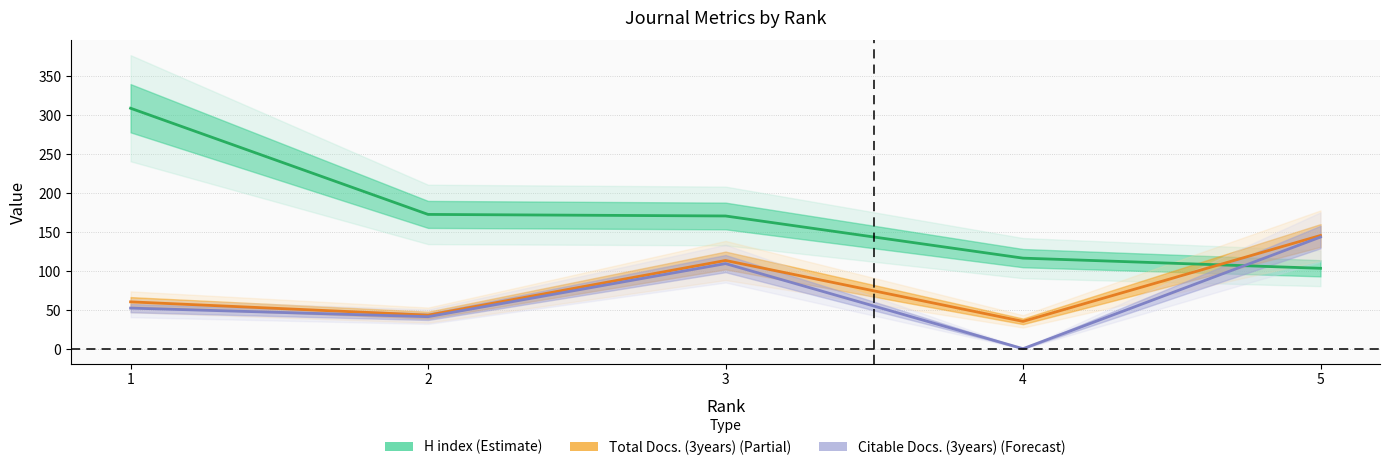

Reading left to right, list all the values displayed in this chart.

H index: 1=309	2=173	3=171	4=117	5=104
Total Docs. (3years): 1=61	2=44	3=114	4=36	5=146
Citable Docs. (3years): 1=53	2=42	3=110	4=1	5=144